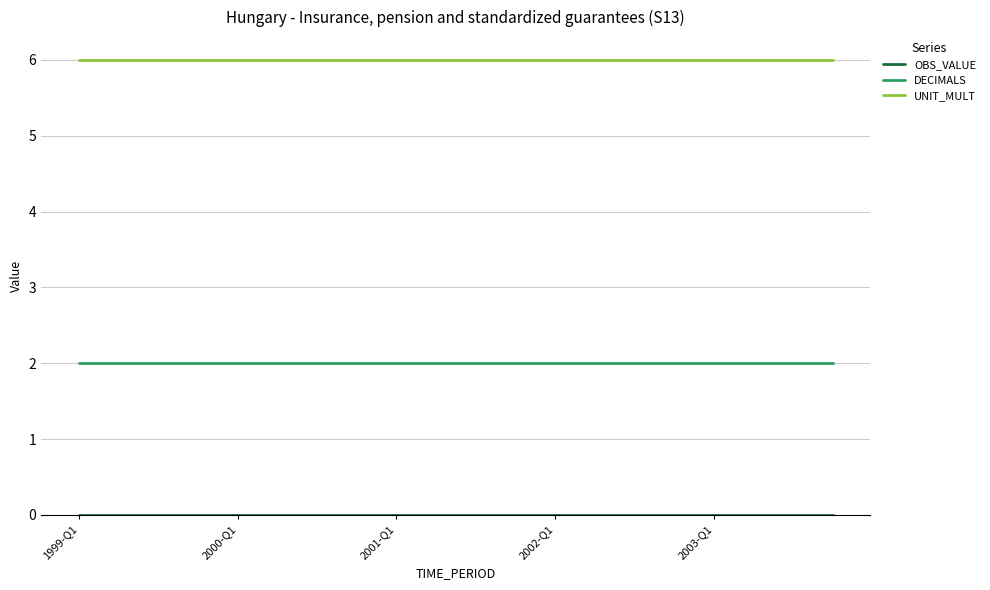

True or false: DECIMALS and UNIT_MULT intersect in this chart.

False